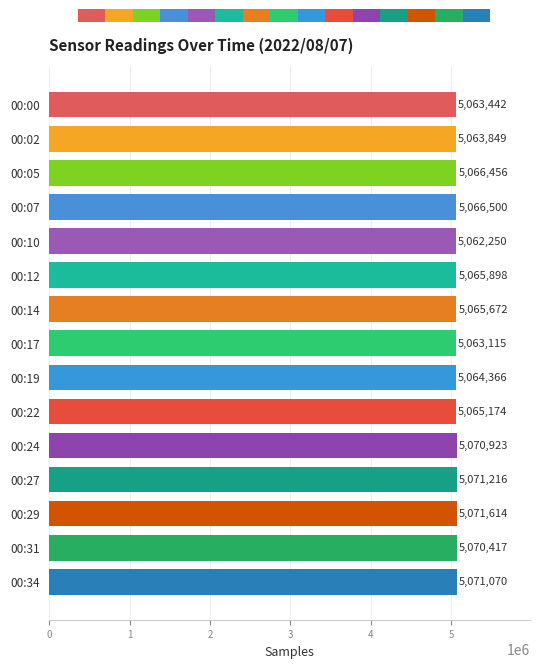

What is the value of the 15th bar from the left?

5071070